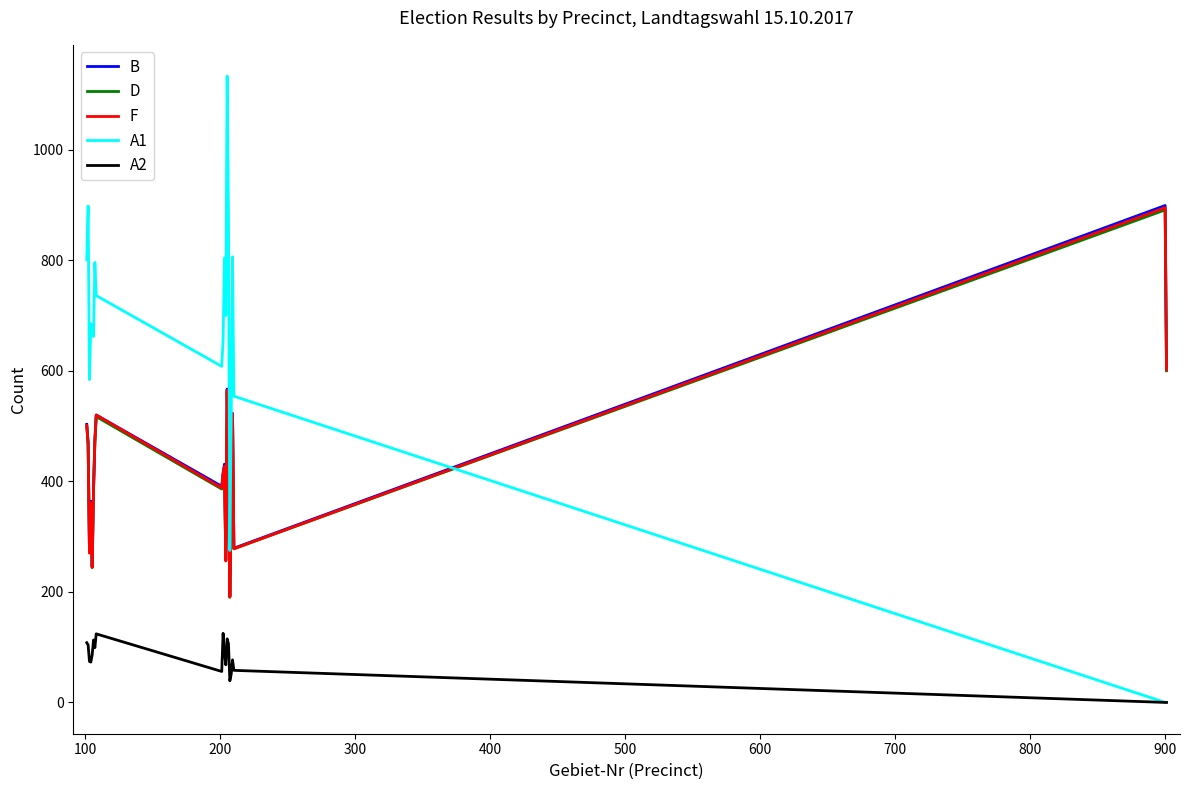

True or false: D and A2 cross at least once.

False